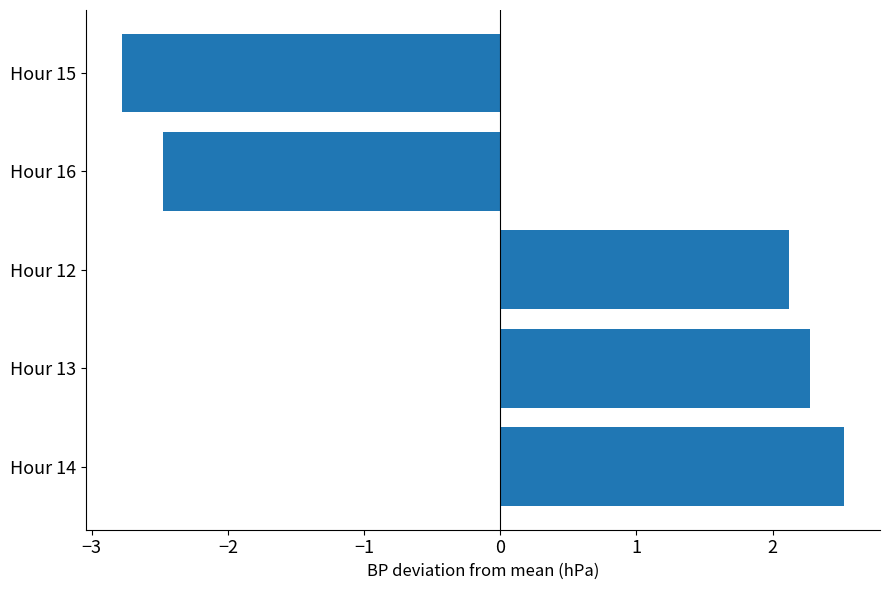

Where is the data nearest to the value 0?

Hour 12